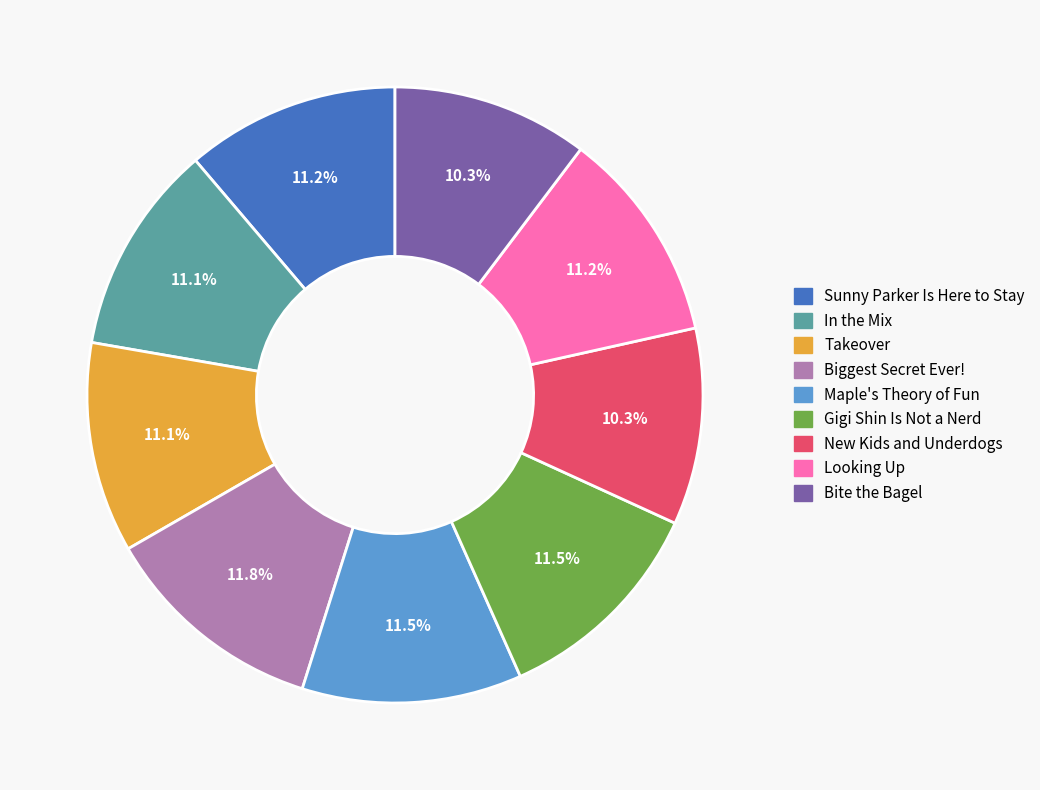

What percentage is NOT represented by Sunny Parker Is Here to Stay?

88.8%